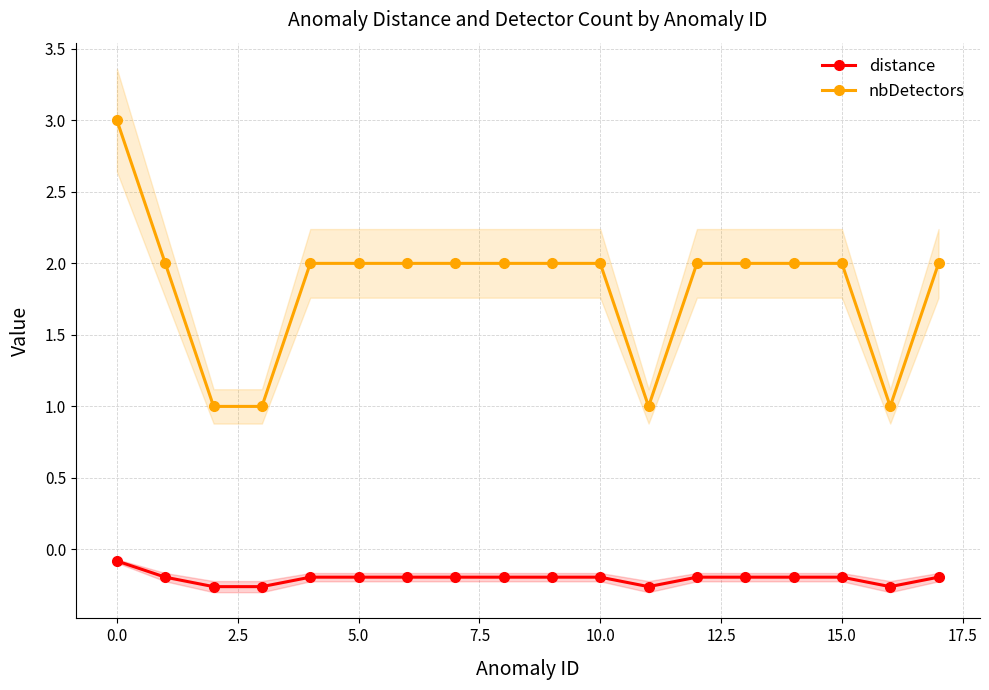

Rank the series at 12 from lowest to highest value.

distance, nbDetectors